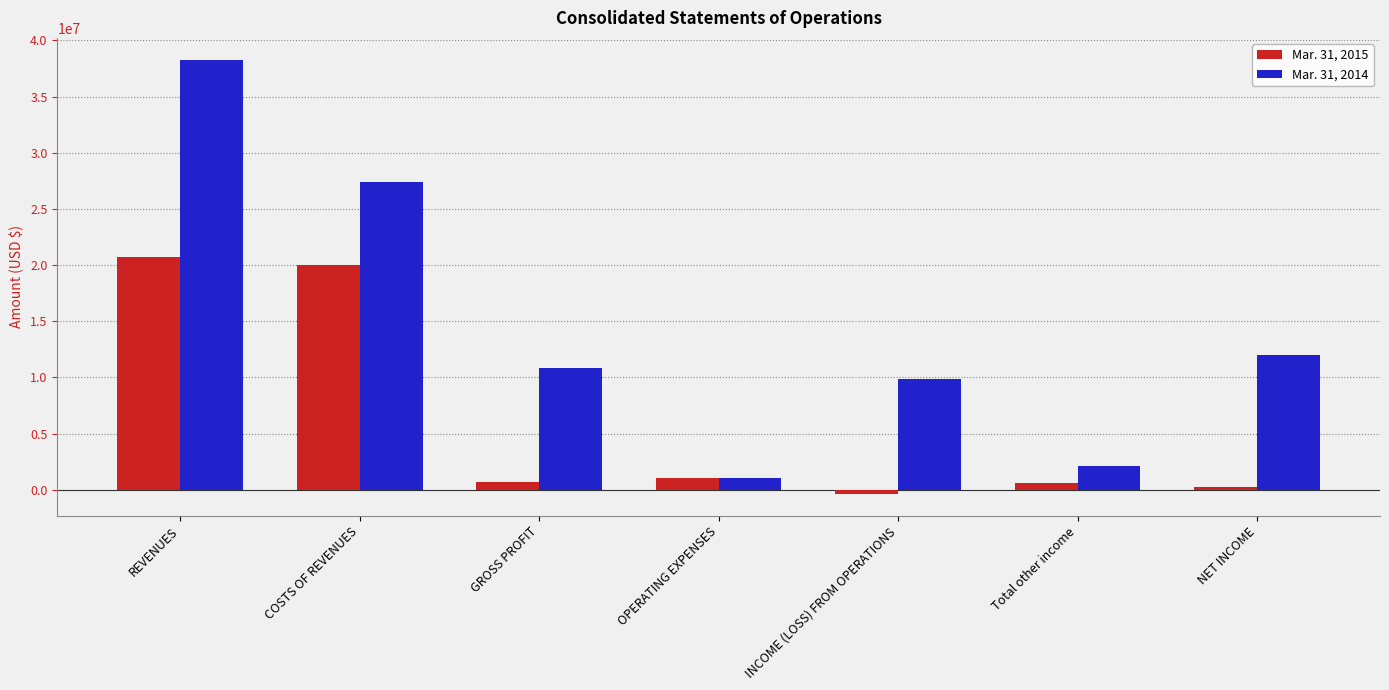

Which series has the largest range (max minus min)?

Mar. 31, 2014